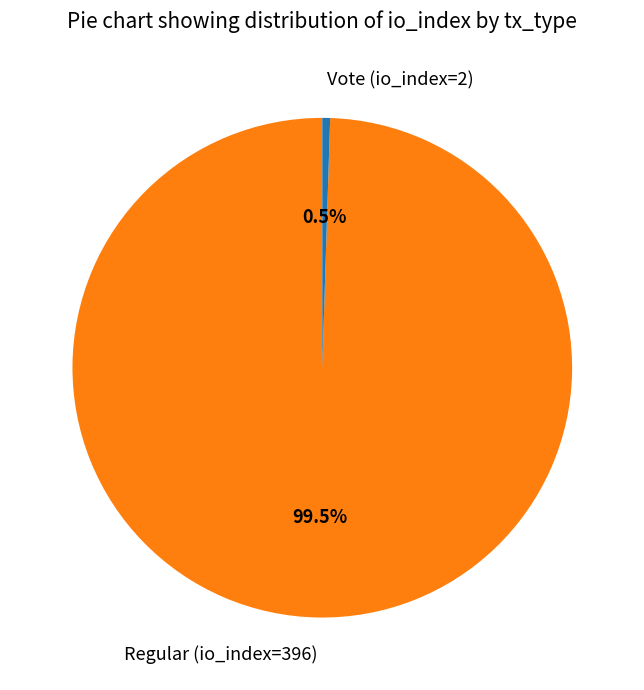

What is the total percentage of Vote (io_index=2) and Regular (io_index=396)?

100.0%